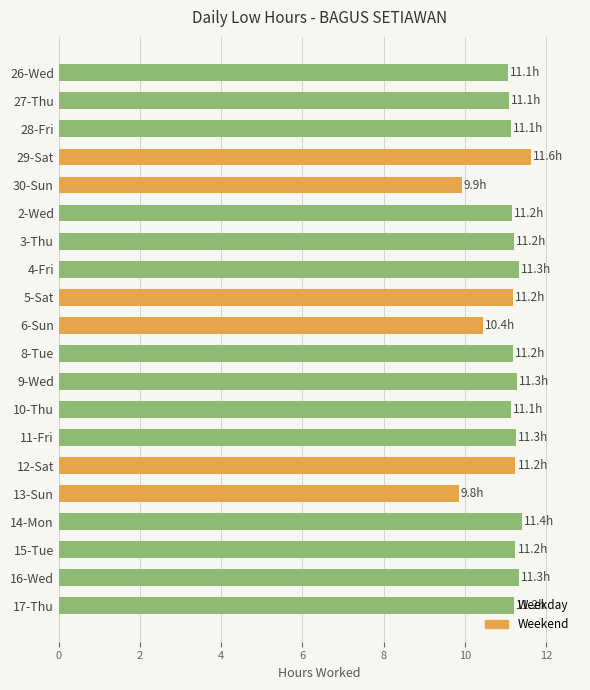

What is the value of the 20th bar from the top?

11.2